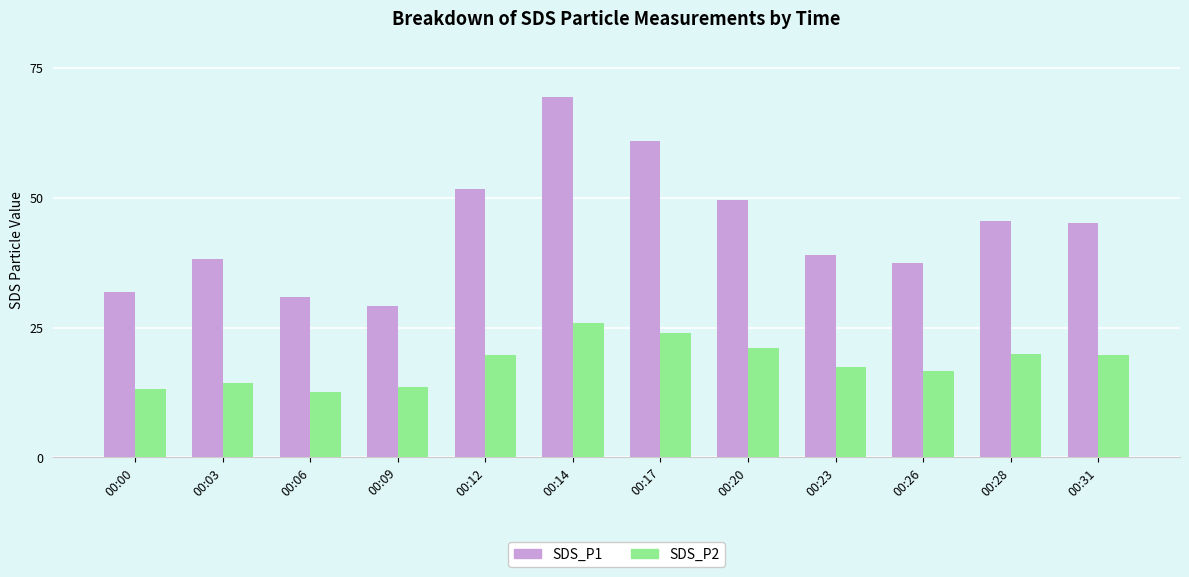

Rank the series at 00:17 from highest to lowest value.

SDS_P1, SDS_P2